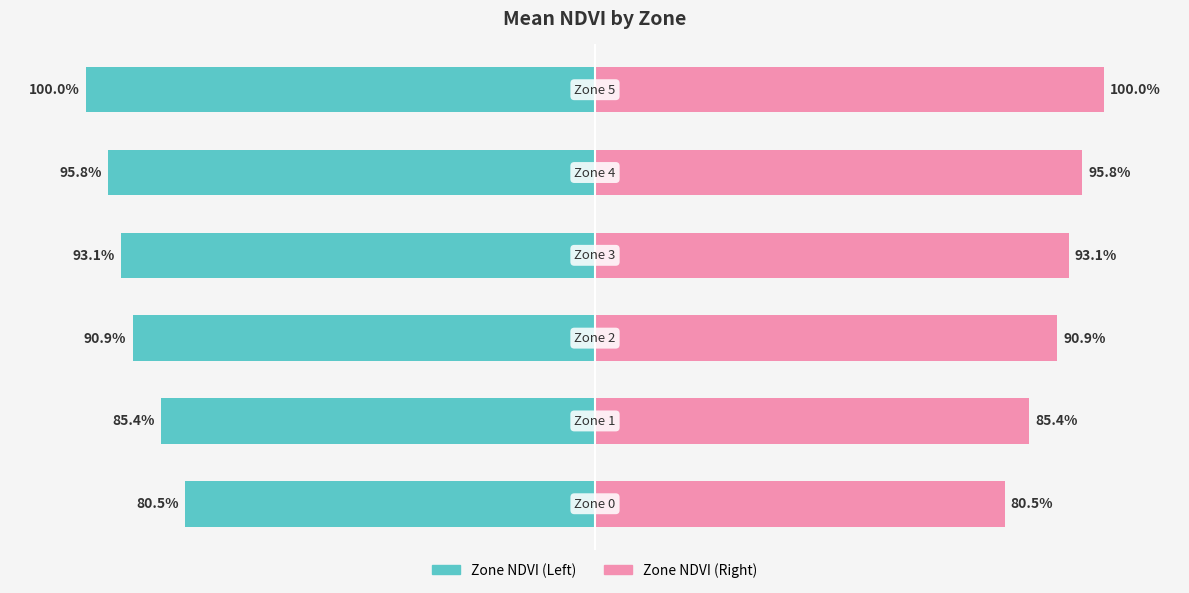

Is it true that Zone NDVI (Left) equals -90.9 at 2?

True